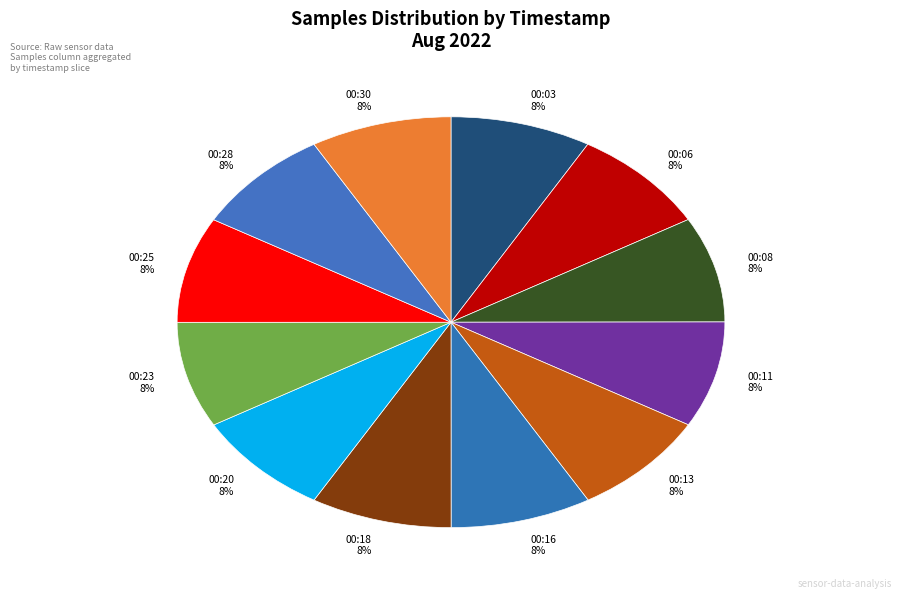

Combined, do 00:13 8% and 00:03 8% account for over 50%?

No